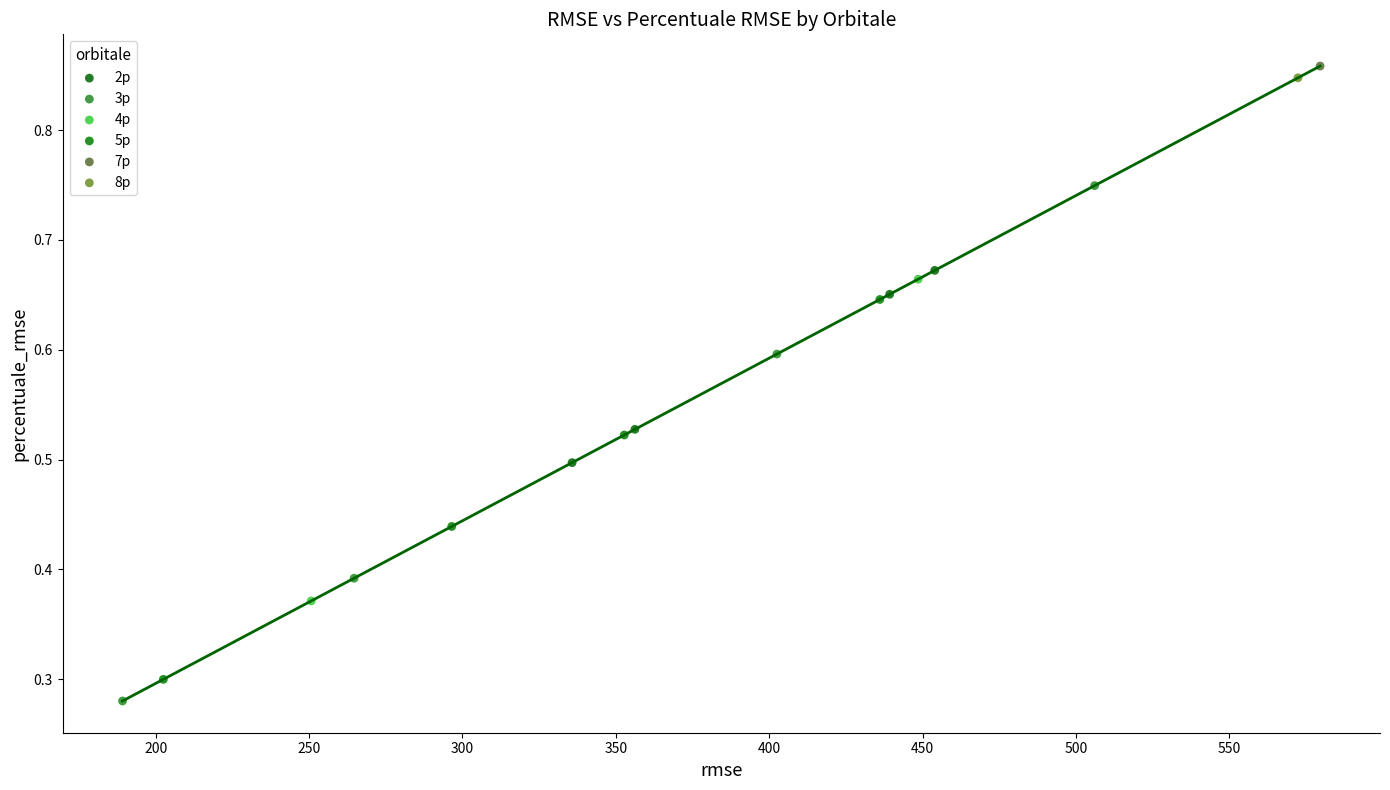

What are all the series names shown in the legend?

2p, 3p, 4p, 5p, 7p, 8p